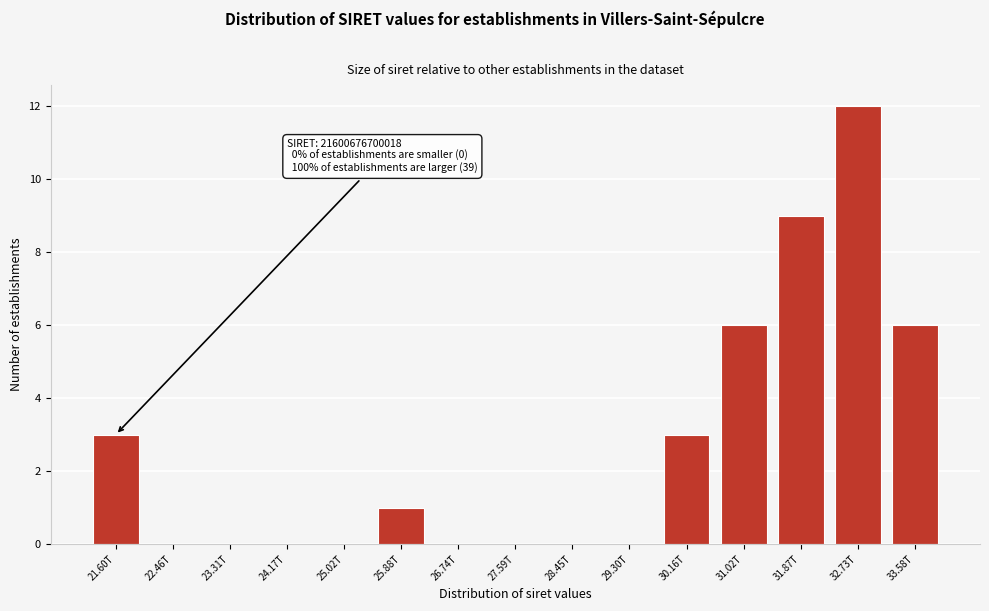

Reading right to left, transcribe all the data shown in this chart.

33.58T=6	32.73T=12	31.87T=9	31.02T=6	30.16T=3	29.30T=0	28.45T=0	27.59T=0	26.74T=0	25.88T=1	25.02T=0	24.17T=0	23.31T=0	22.46T=0	21.60T=3